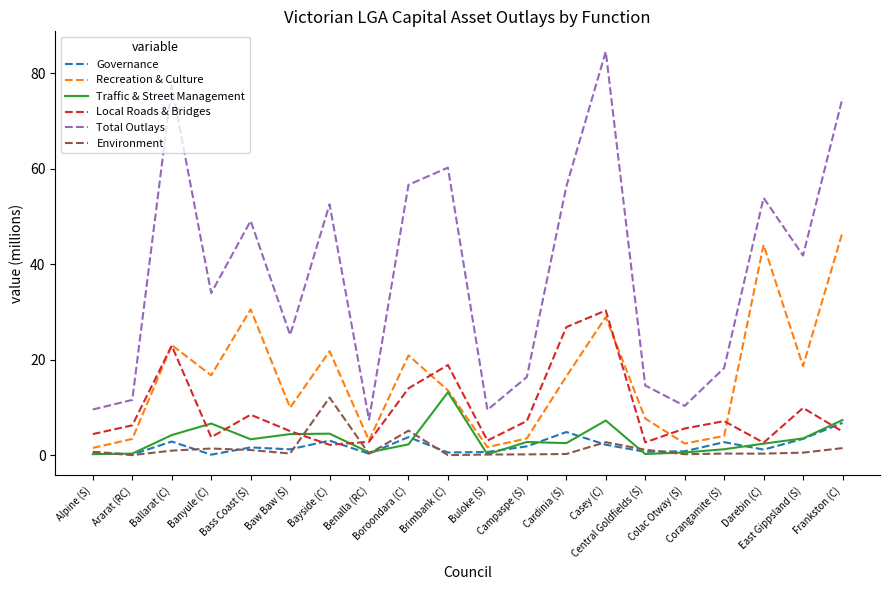

How many lines are shown in the chart?

6